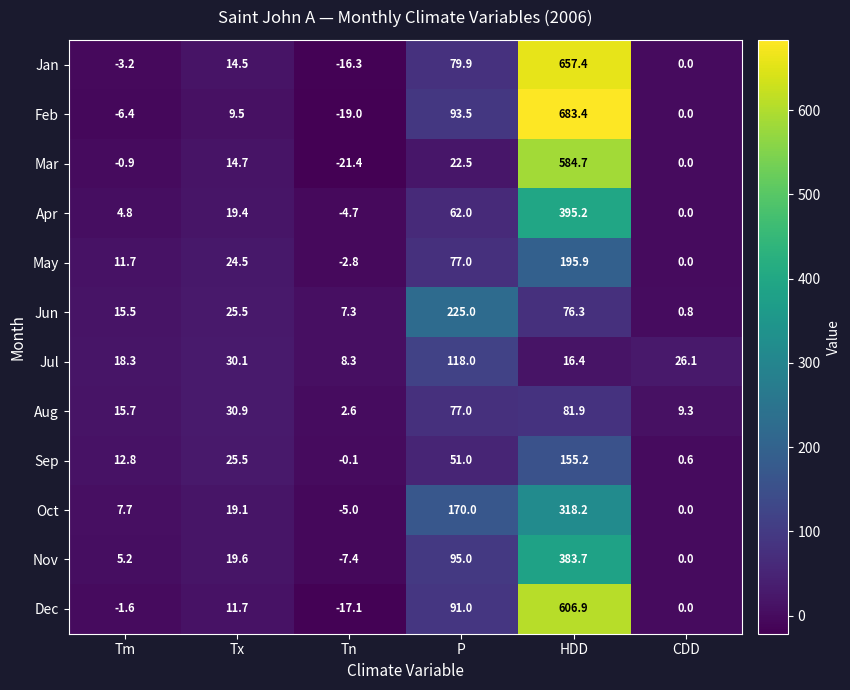

Rank the series by their maximum value, from lowest to highest.

Aug, Jul, Sep, May, Jun, Oct, Nov, Apr, Mar, Dec, Jan, Feb